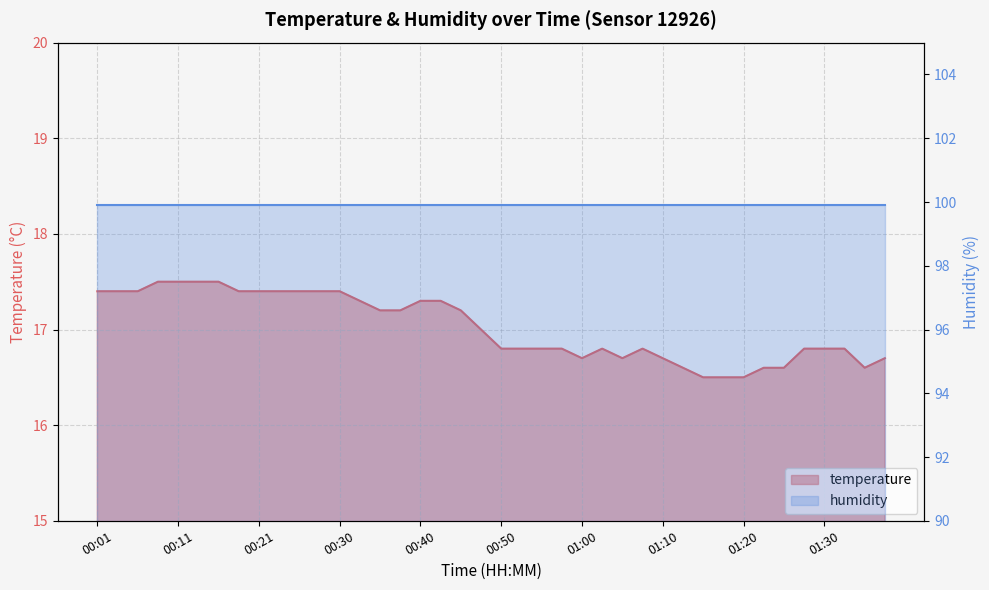

How many interior local peaks (higher than both neighbors) does the data have?

2